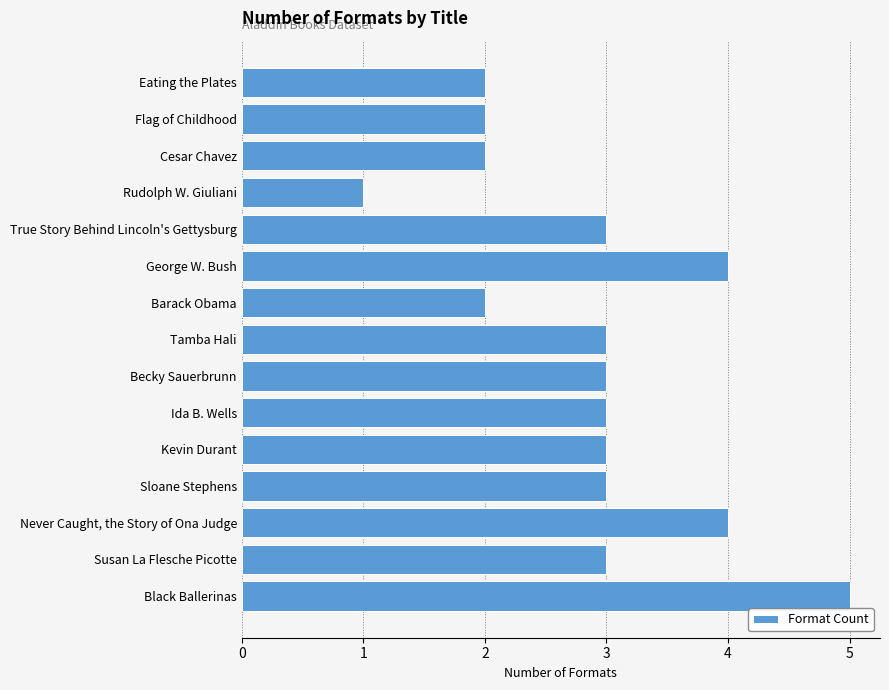

True or false: the data shows 3 at Becky Sauerbrunn.

True